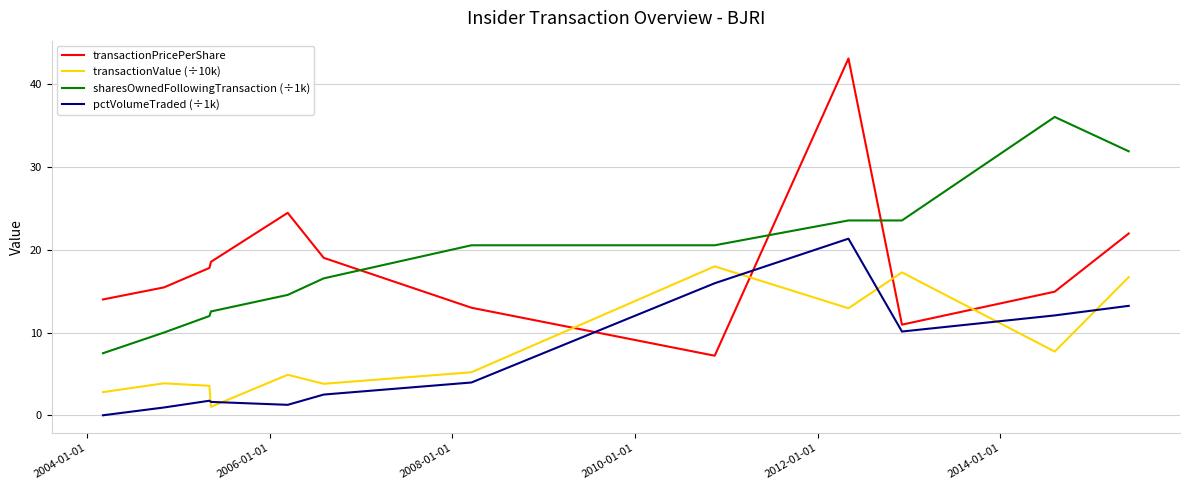

List the series in order of their peak value, lowest first.

transactionValue (÷10k), pctVolumeTraded (÷1k), sharesOwnedFollowingTransaction (÷1k), transactionPricePerShare